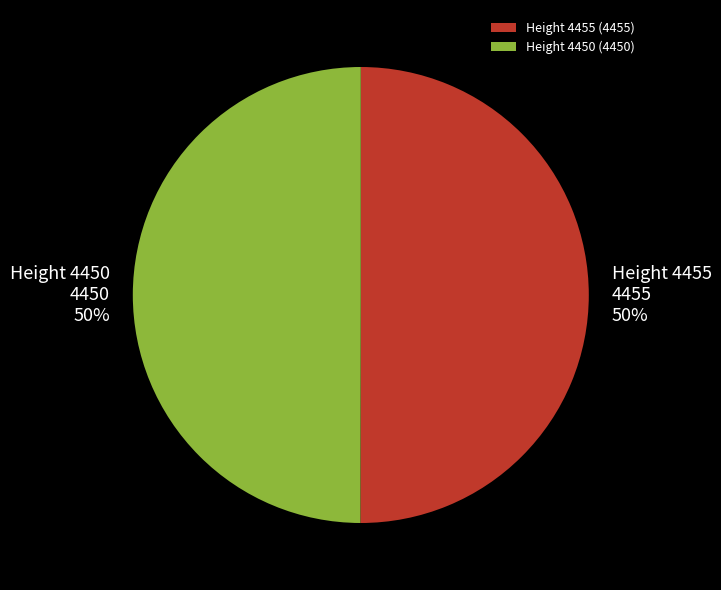

To the nearest percent, what is the average slice percentage?

50%